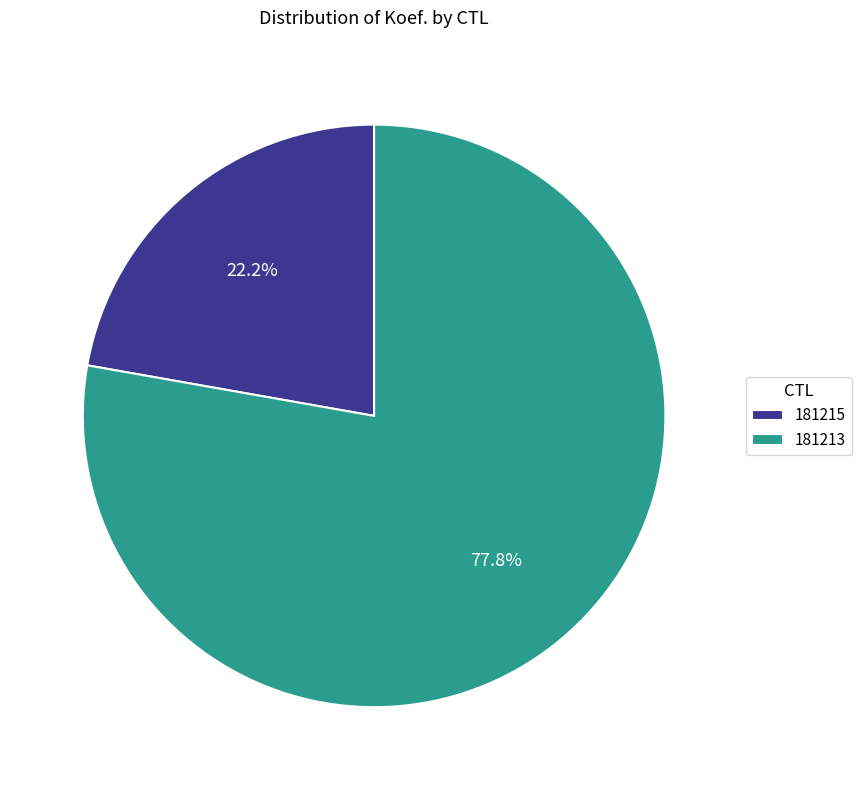

To the nearest percent, what is the combined percentage of 181213 and 181215?

100%